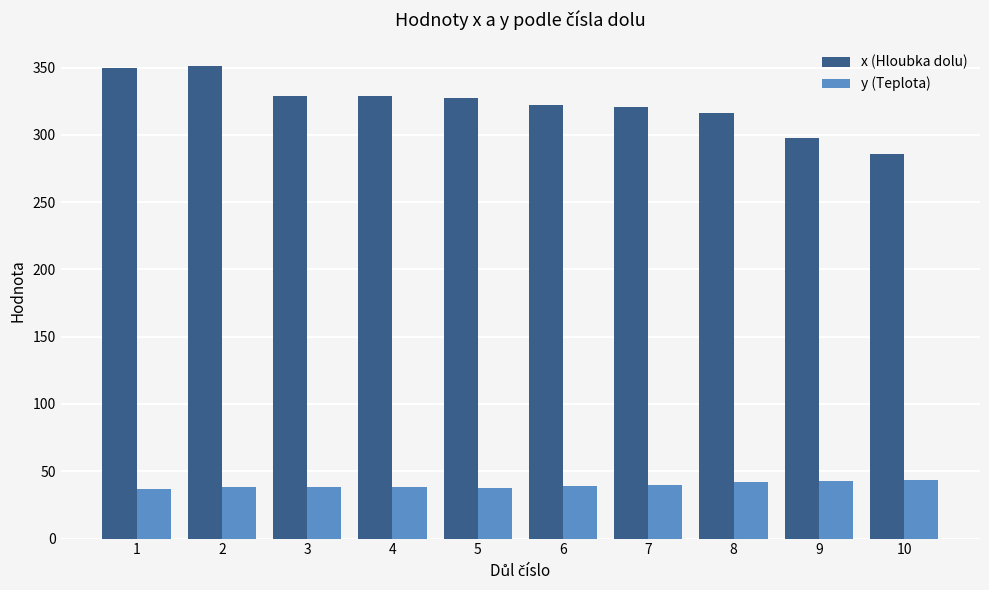

Which series has the largest range (max minus min)?

x (Hloubka dolu)